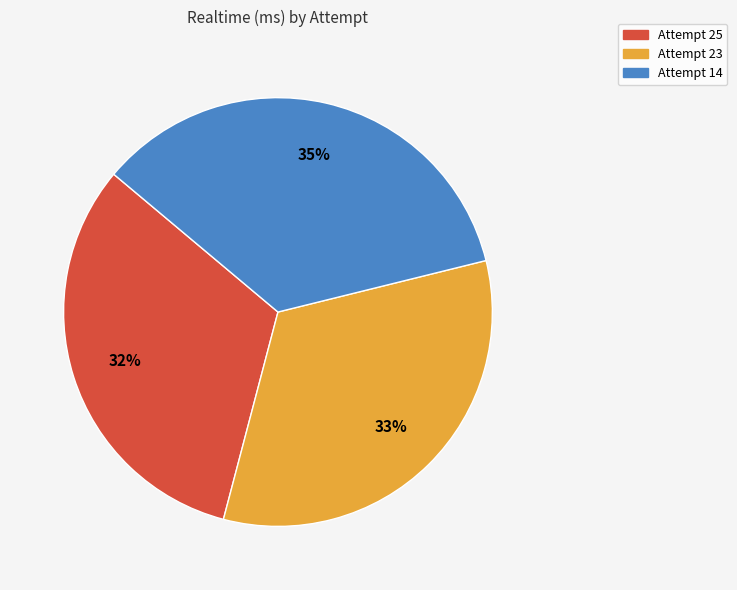

Rank the categories by value from lowest to highest.

Attempt 25, Attempt 23, Attempt 14